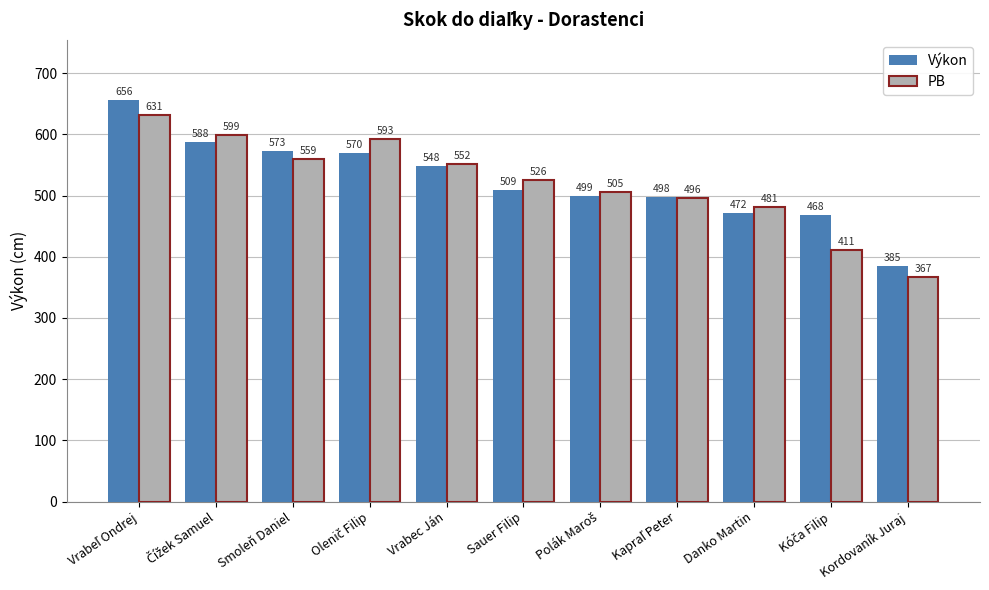

Which series has the widest spread of values?

Výkon